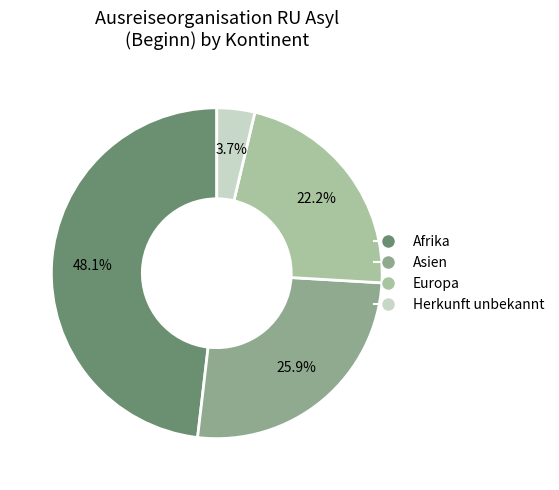

Is there any slice that represents more than half of the pie?

No